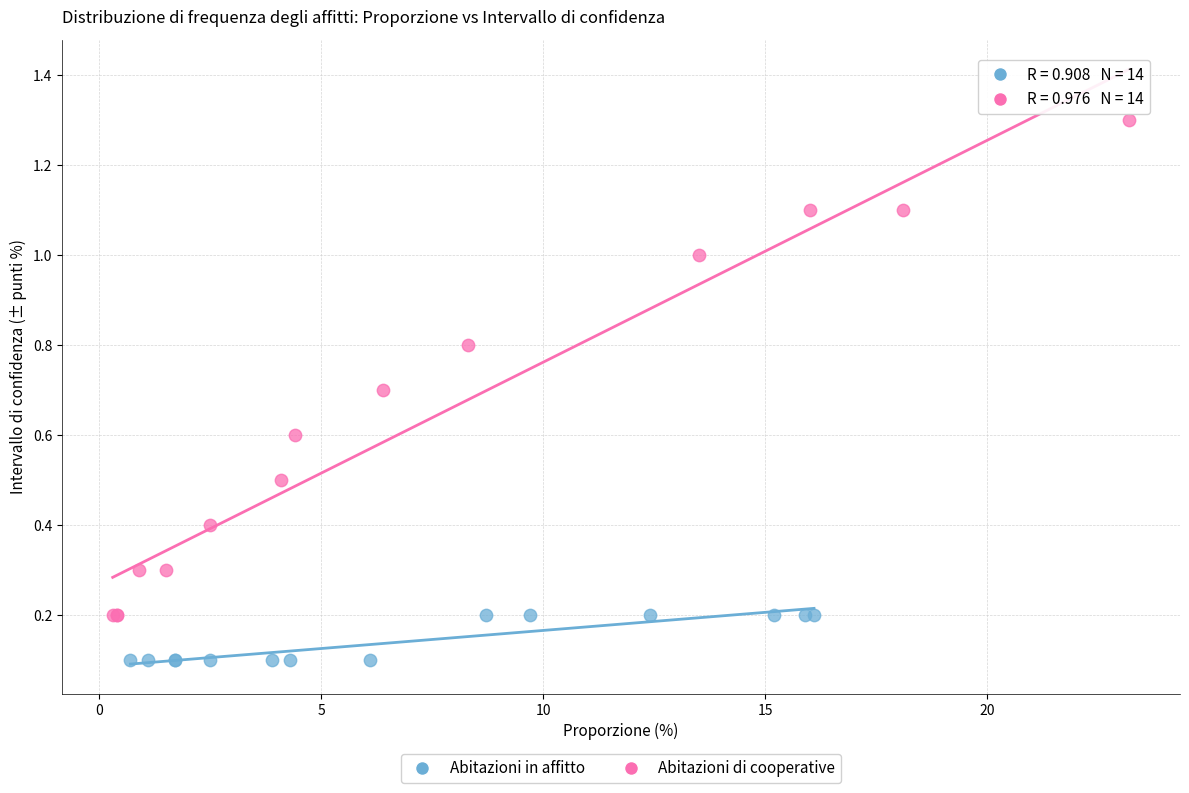

Which series contains the highest Y value?

Abitazioni di cooperative